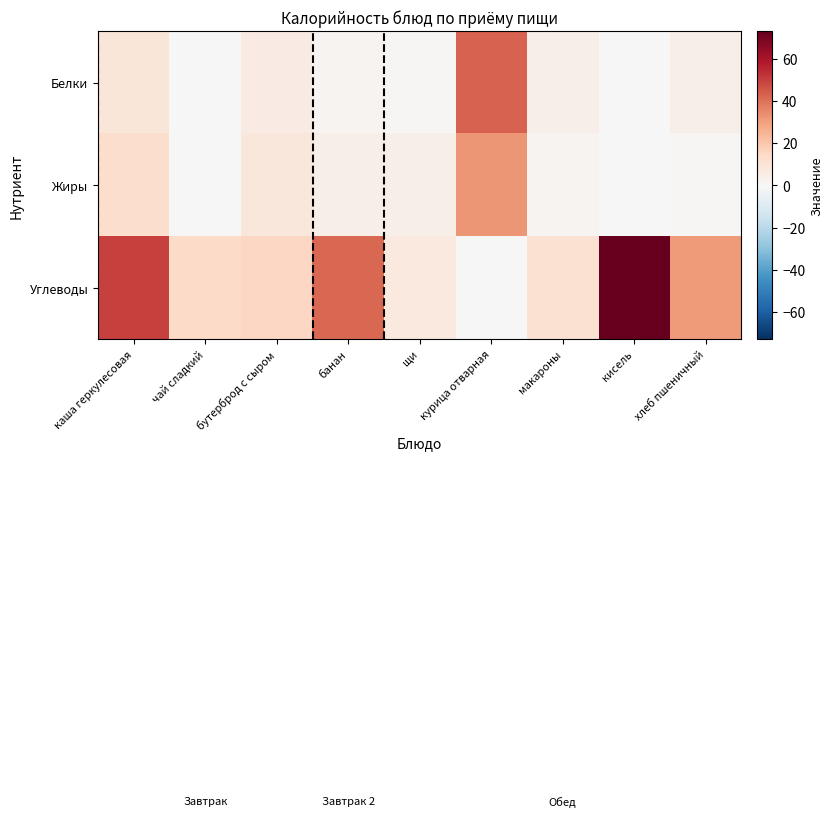

Which series has the largest total across all categories?

Углеводы